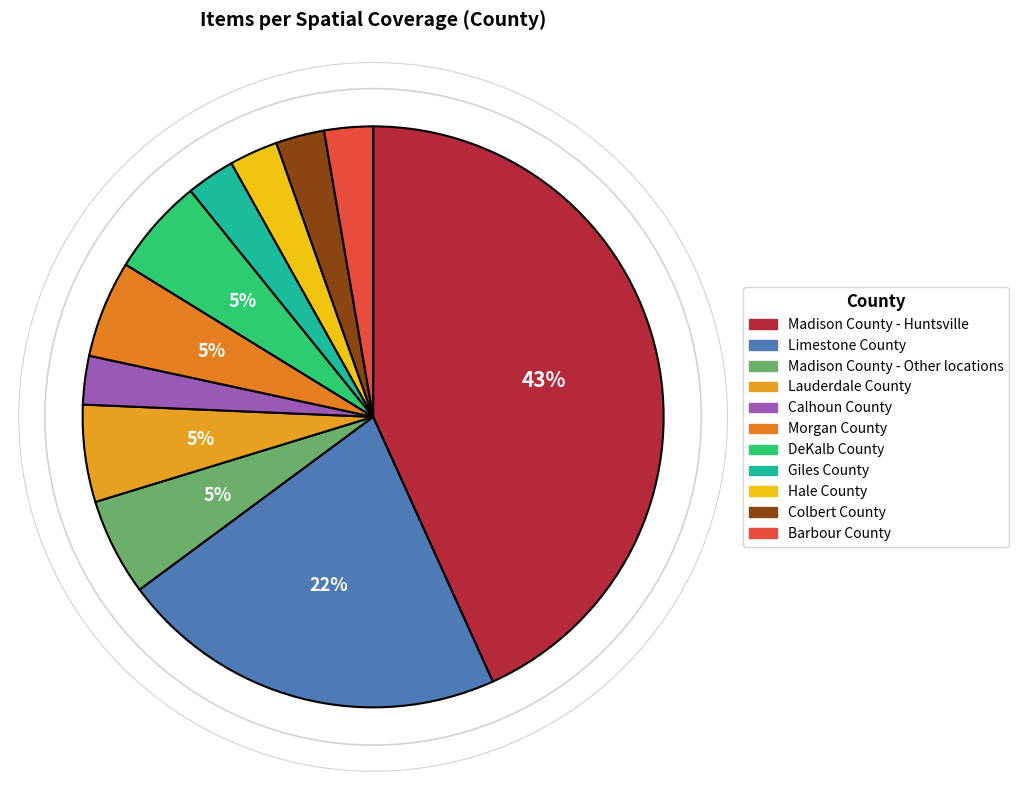

To the nearest percent, what percentage of the pie is DeKalb County?

5%